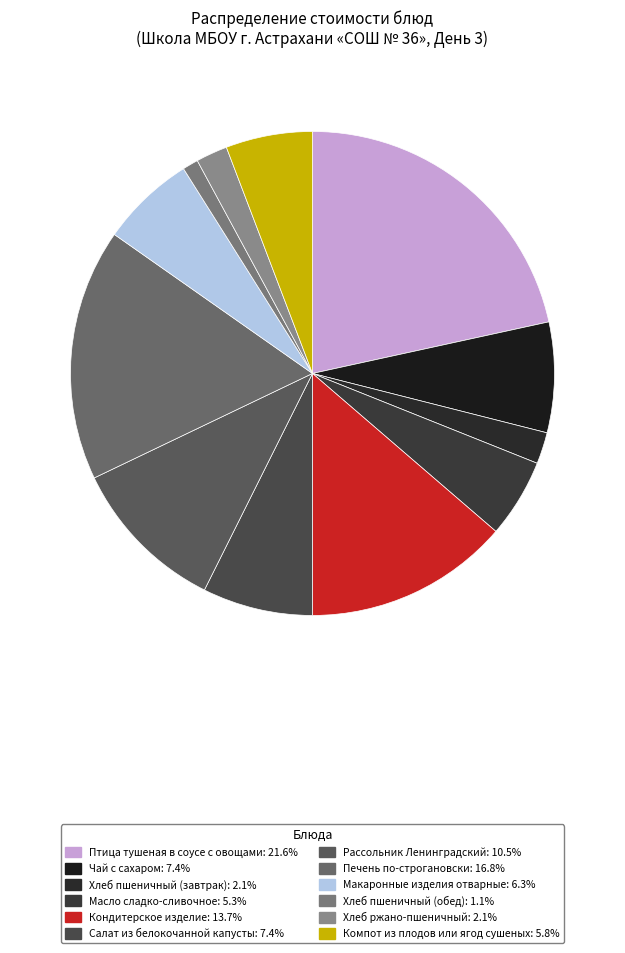

How many segments does this pie chart have?

12